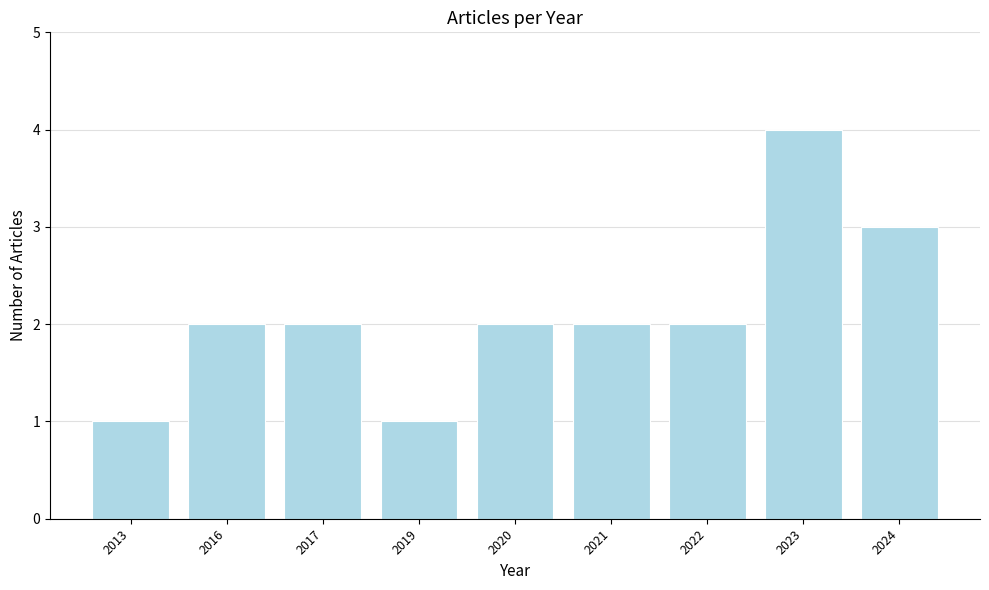

How many categories are shown in the chart?

9